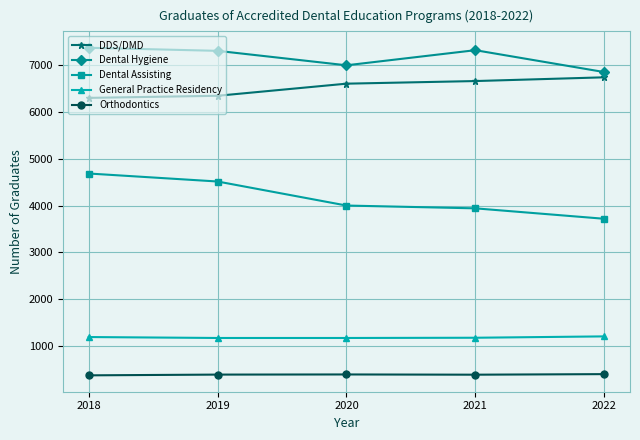

True or false: Dental Assisting has more than 1 points higher than both neighbors.

False